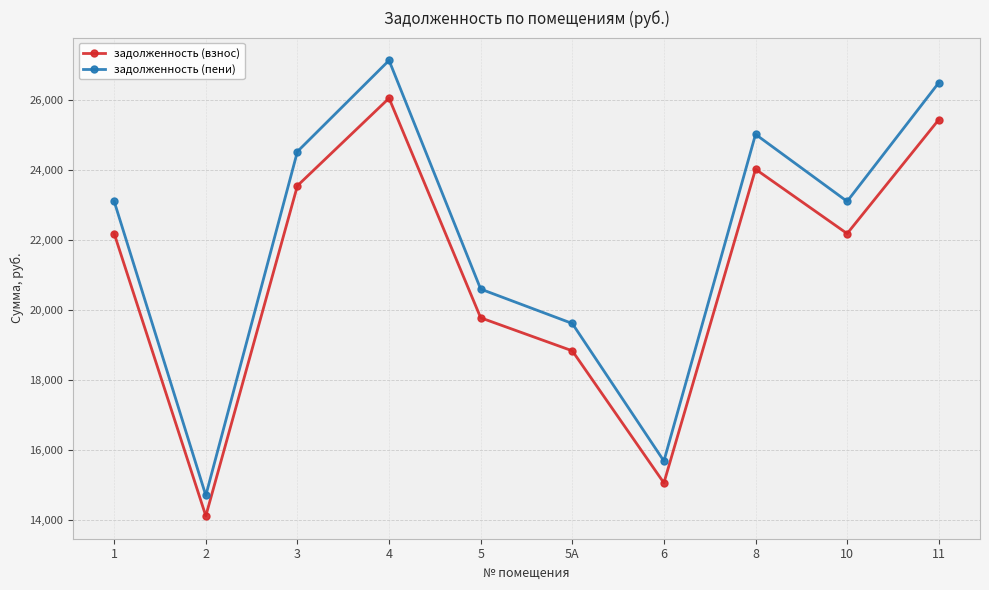

Rank the series by their maximum value, from highest to lowest.

задолженность (пени), задолженность (взнос)